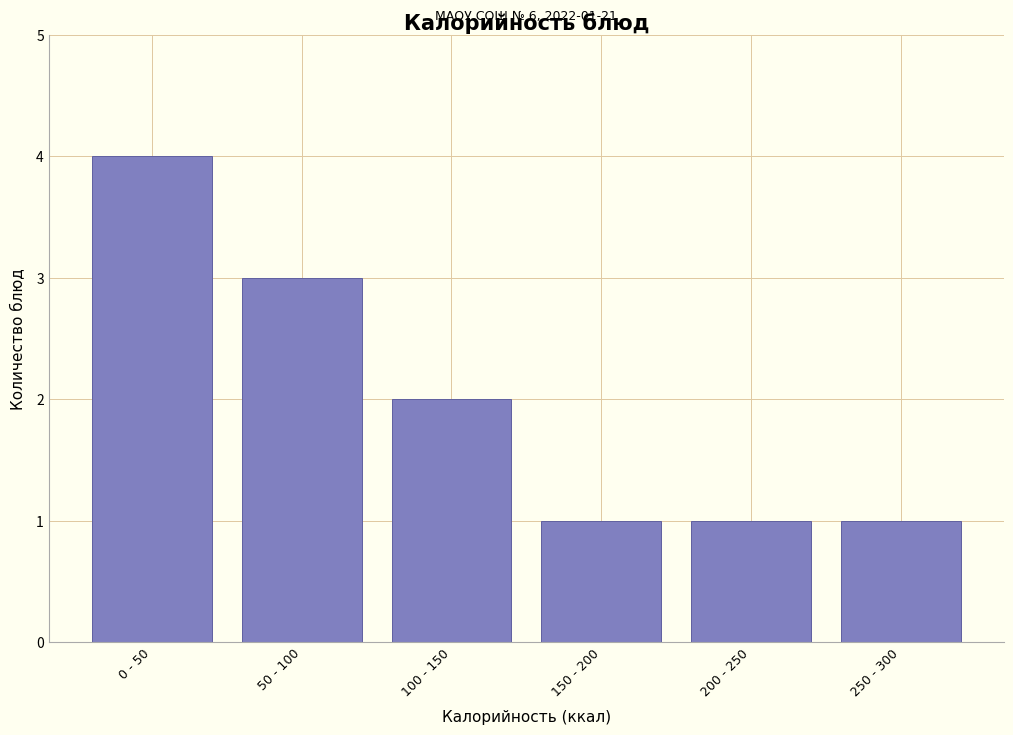

Reading right to left, list all the values displayed in this chart.

1	1	1	2	3	4